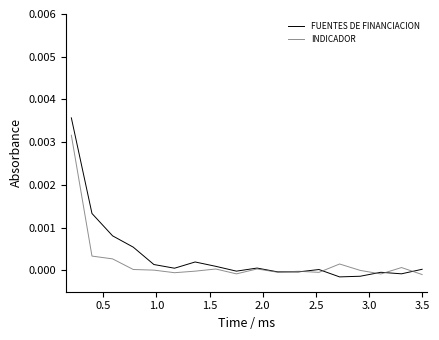

List the series in order of their peak value, highest first.

FUENTES DE FINANCIACION, INDICADOR